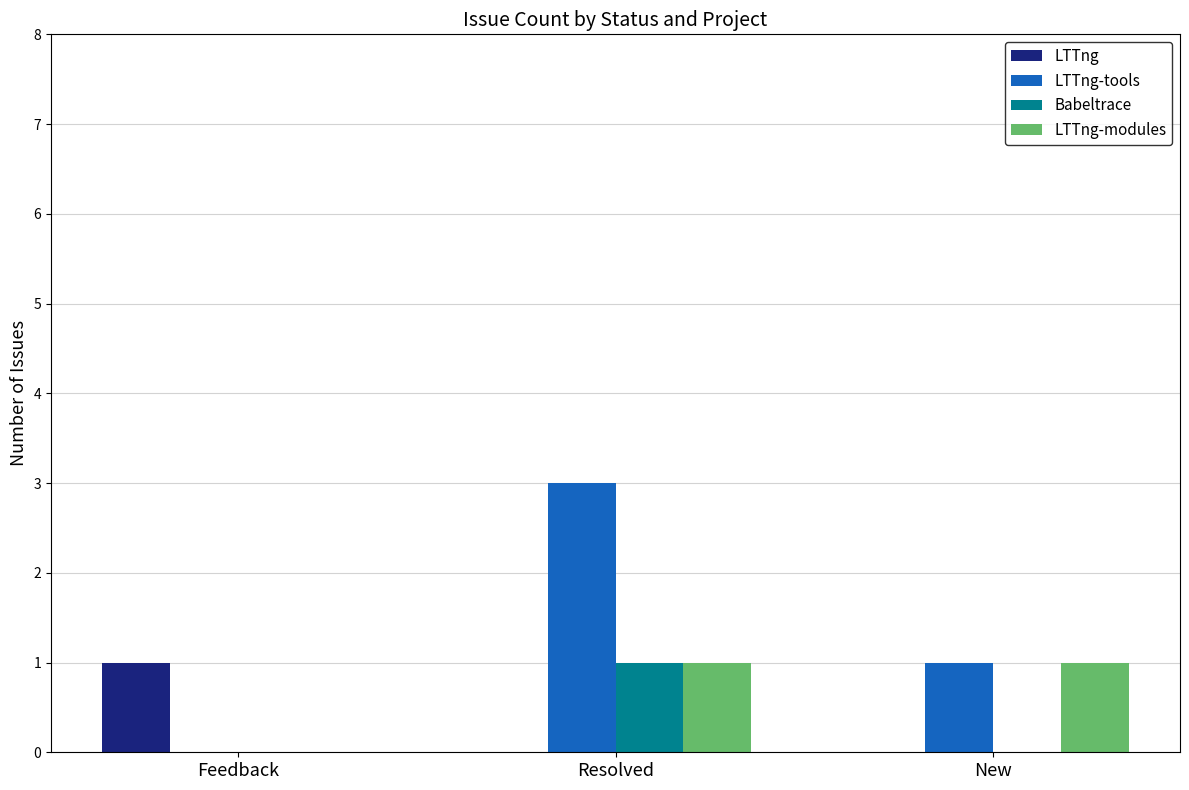

Reading left to right, list all the values displayed in this chart.

LTTng: 1	0	0
LTTng-tools: 0	3	1
Babeltrace: 0	1	0
LTTng-modules: 0	1	1